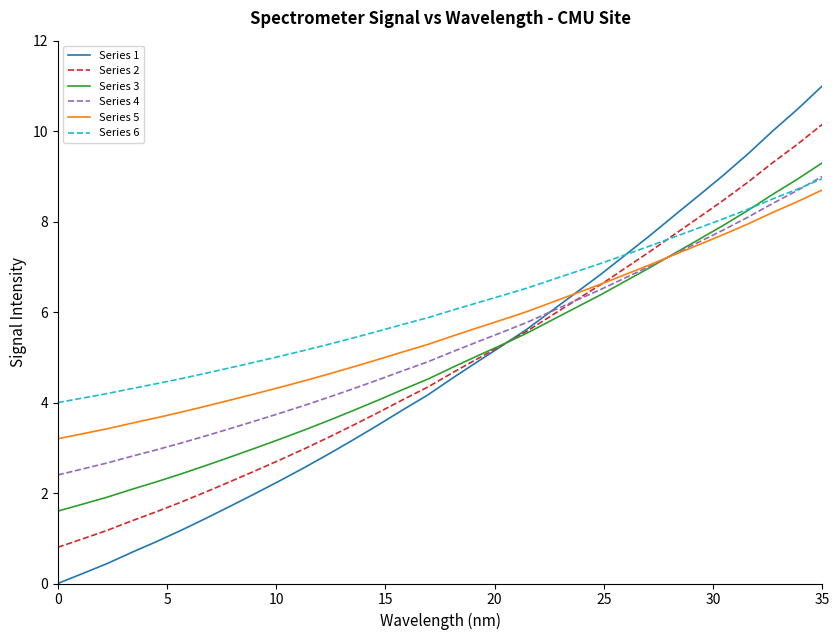

Which series has the largest range (max minus min)?

Series 1